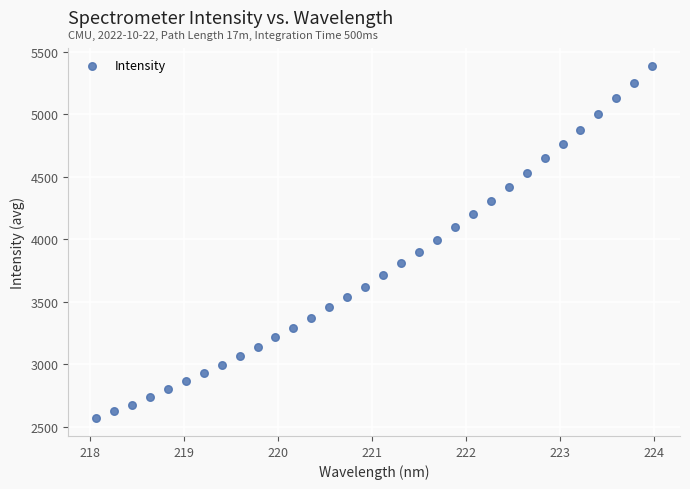

What is the range of Y values (max minus min)?

2817.6